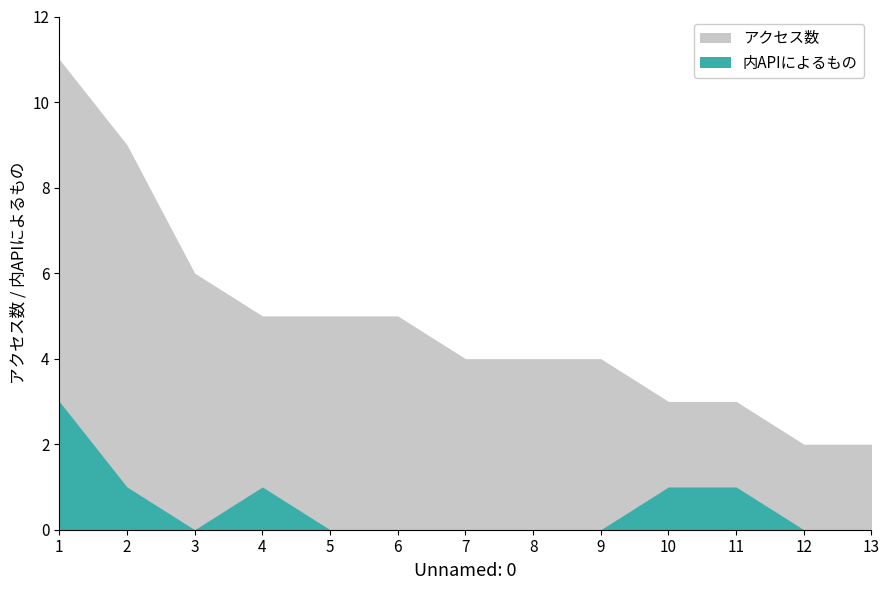

List the labels in order of 内APIによるもの value, smallest first.

3, 5, 6, 7, 8, 9, 12, 13, 2, 4, 10, 11, 1